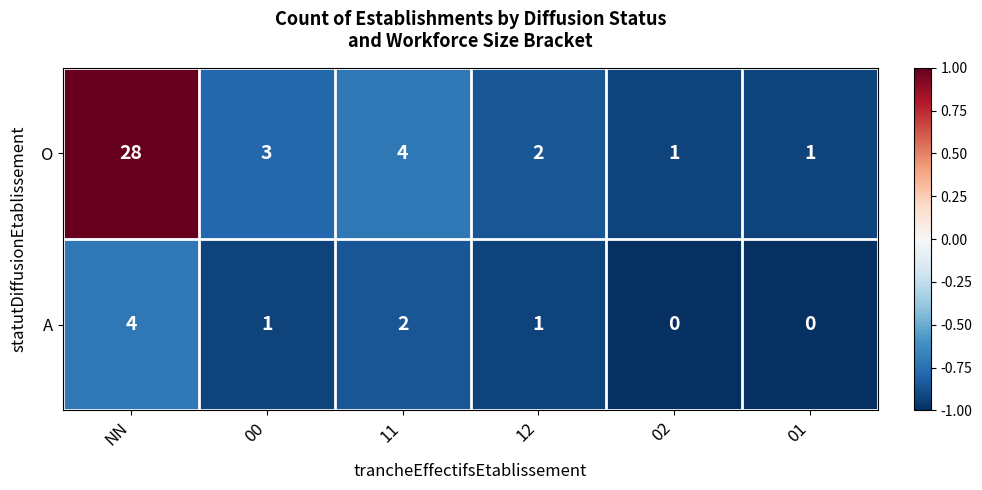

Which series has the largest total across all categories?

O